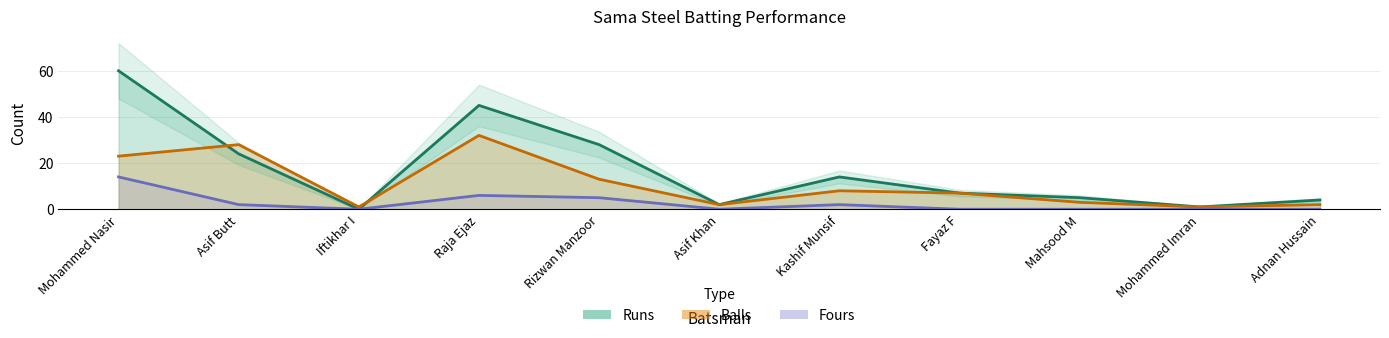

Reading left to right, extract all data points from this chart.

Runs: 60	24	0	45	28	2	14	7	5	1	4
Balls: 23	28	1	32	13	2	8	7	3	1	2
Fours: 14	2	0	6	5	0	2	0	0	0	0